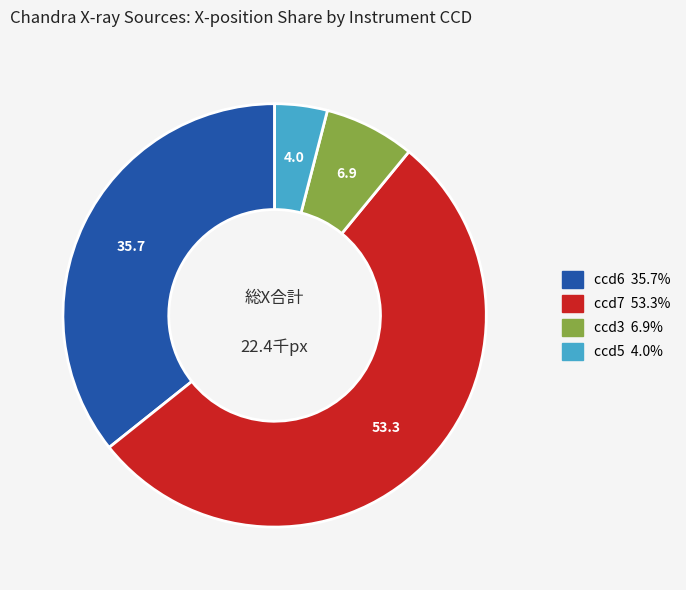

What is the majority slice?

ccd7